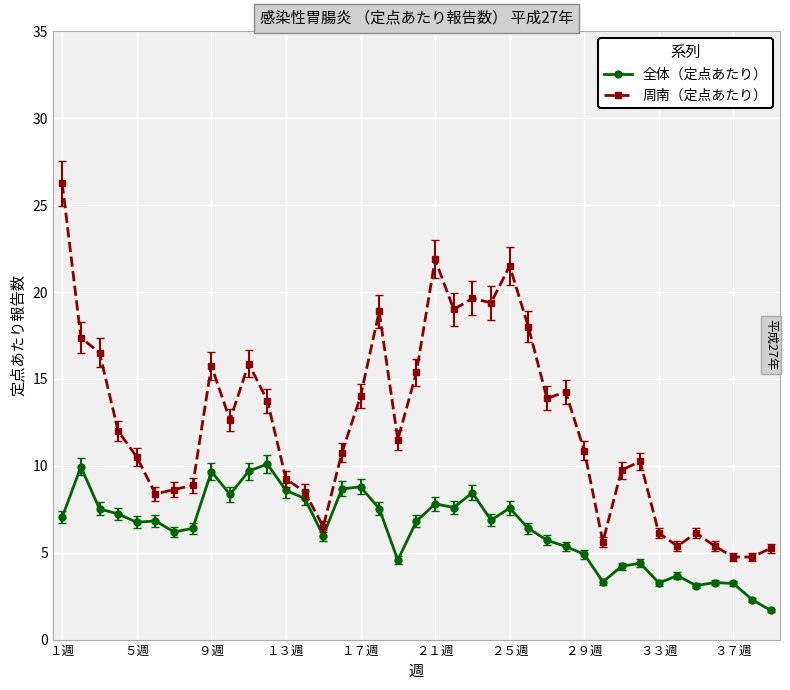

Which series has the largest total across all categories?

周南（定点あたり）